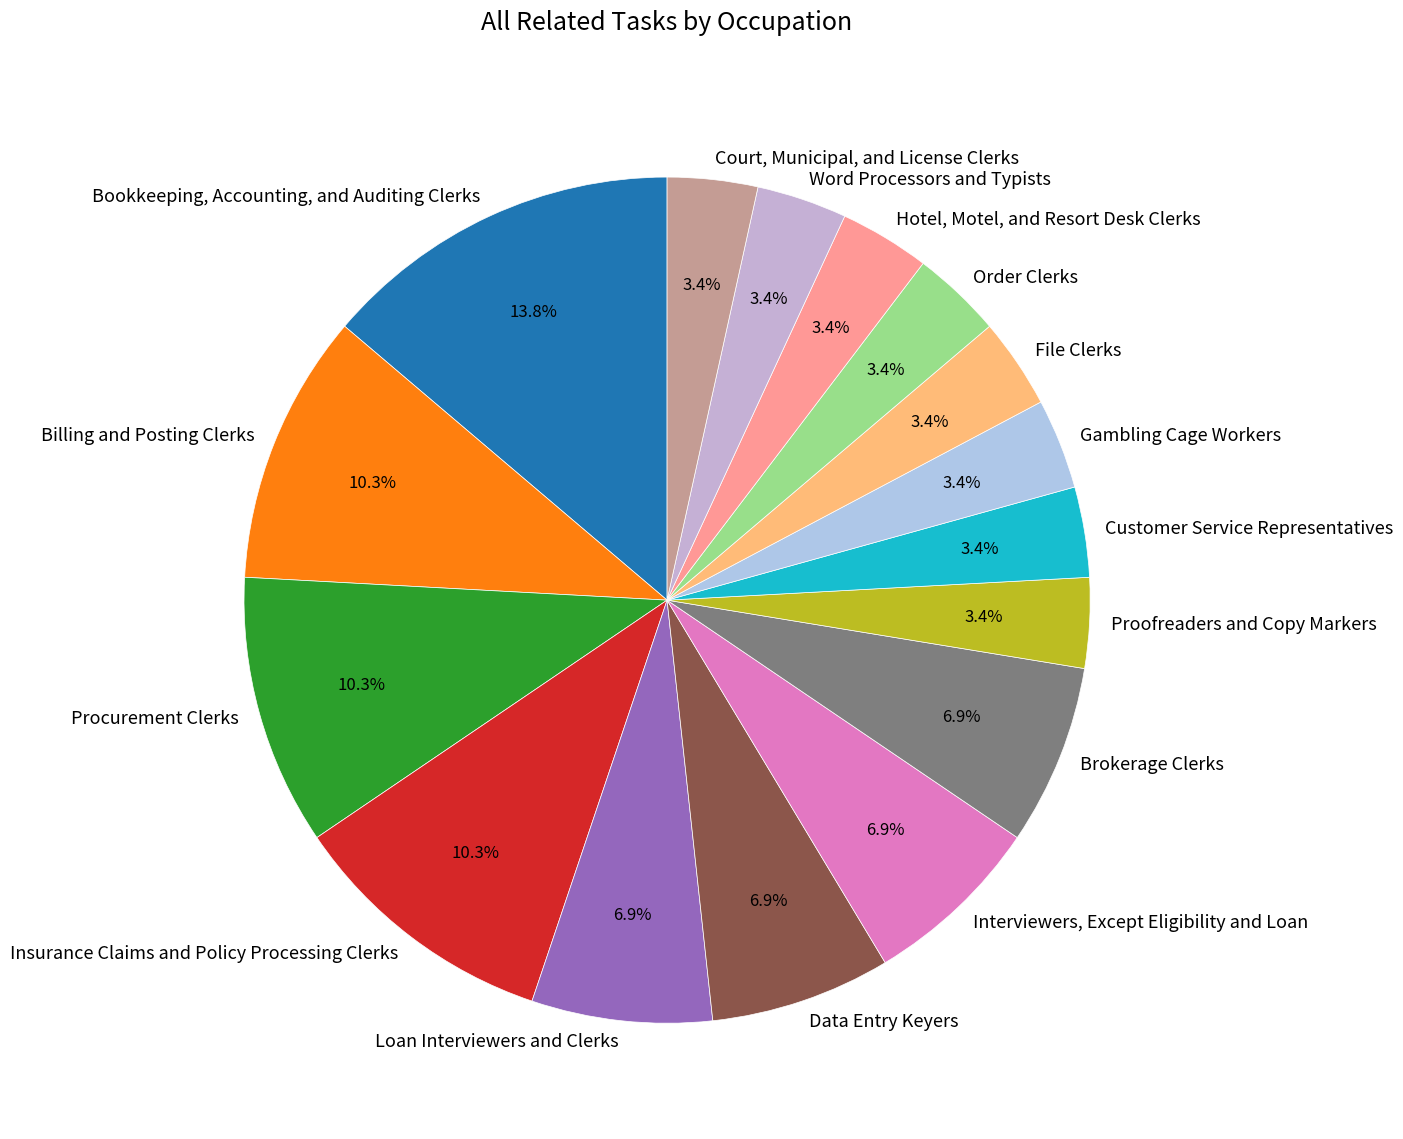

To the nearest percent, what percentage of the pie is Order Clerks?

3%